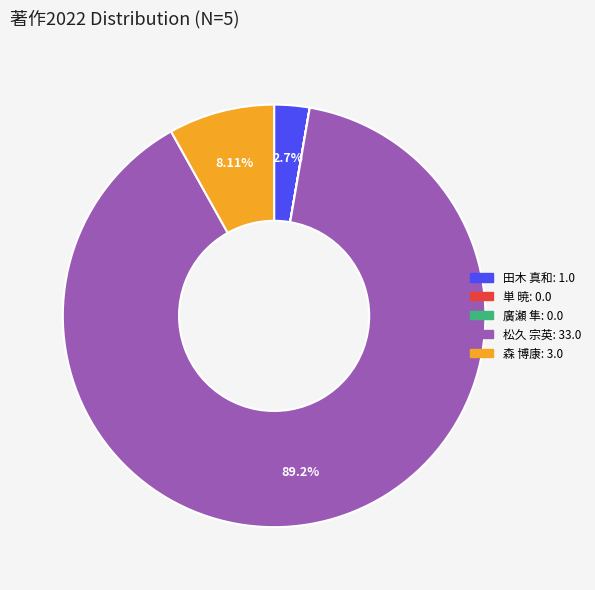

Which category accounts for the majority?

松久 宗英